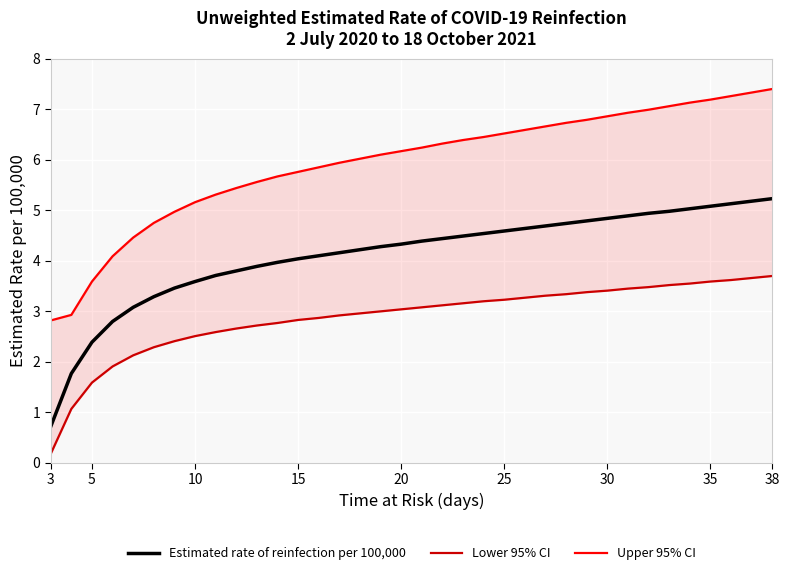

Which series has the largest range (max minus min)?

Upper 95% CI